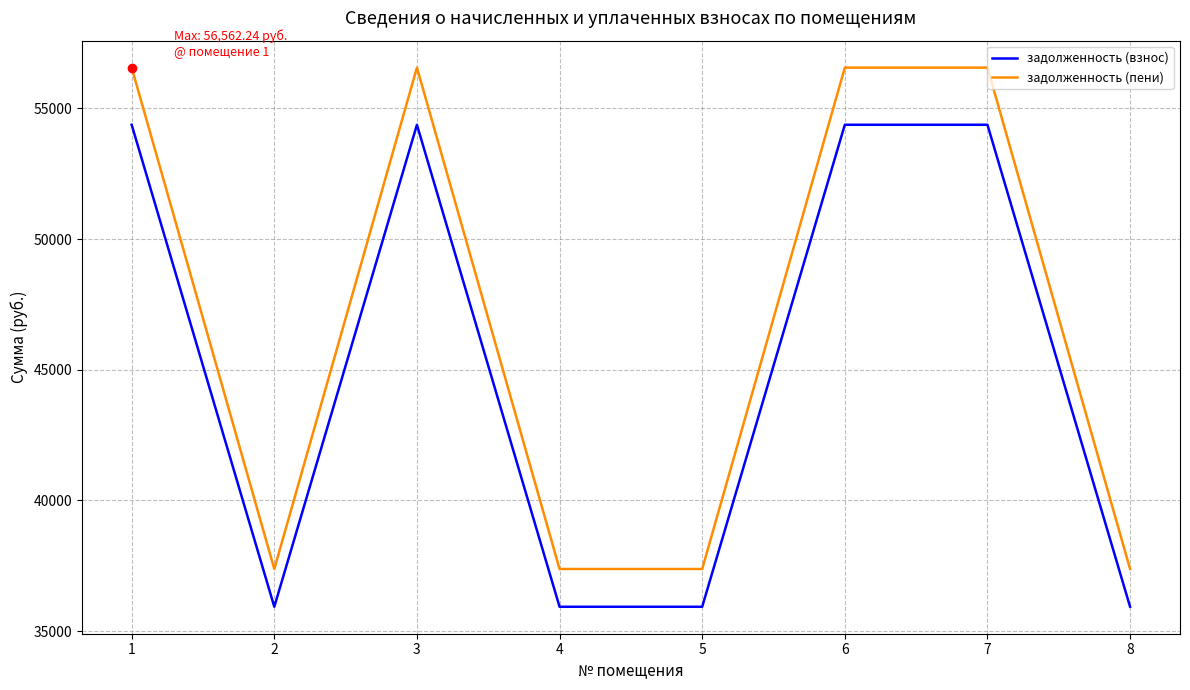

Which series has the largest total across all categories?

задолженность (пени)